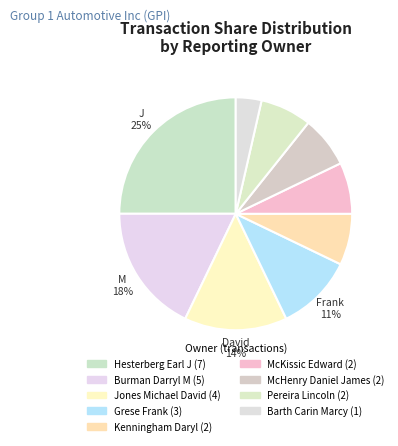

How many segments does this pie chart have?

9